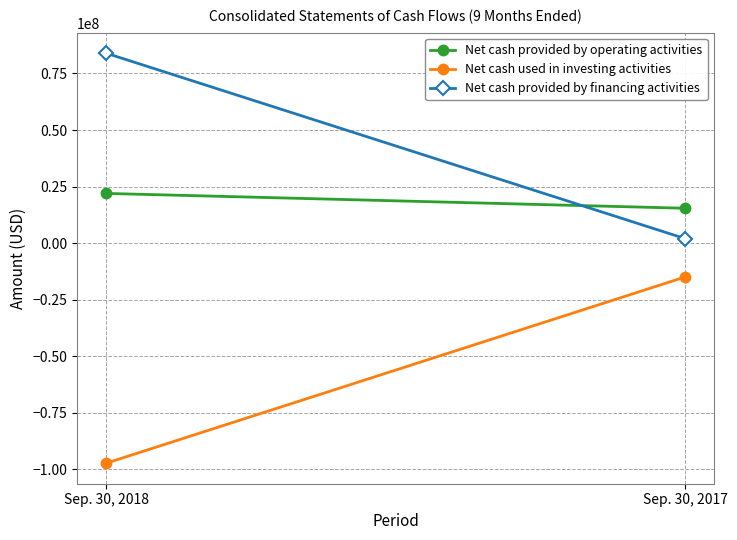

List the labels in order of Net cash provided by operating activities value, smallest first.

Sep. 30, 2017, Sep. 30, 2018